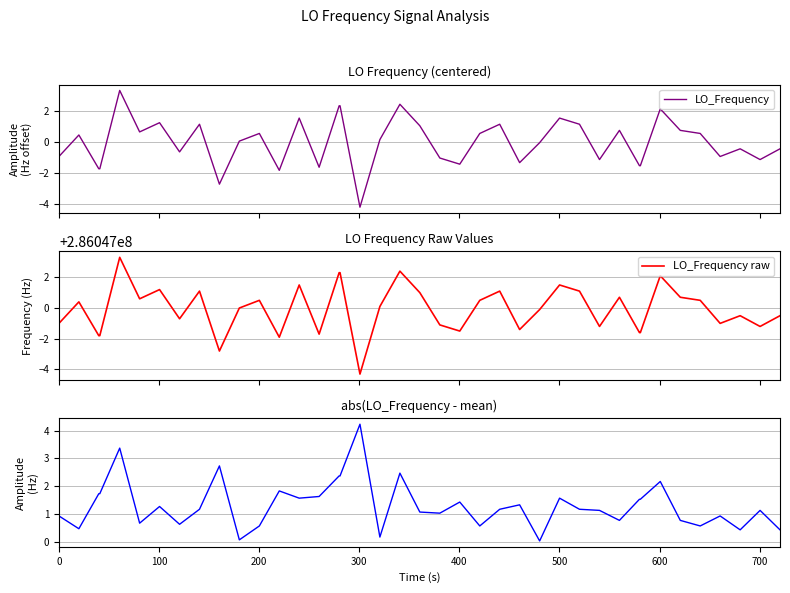

At how many categories does at least one series exceed 4383186?

40